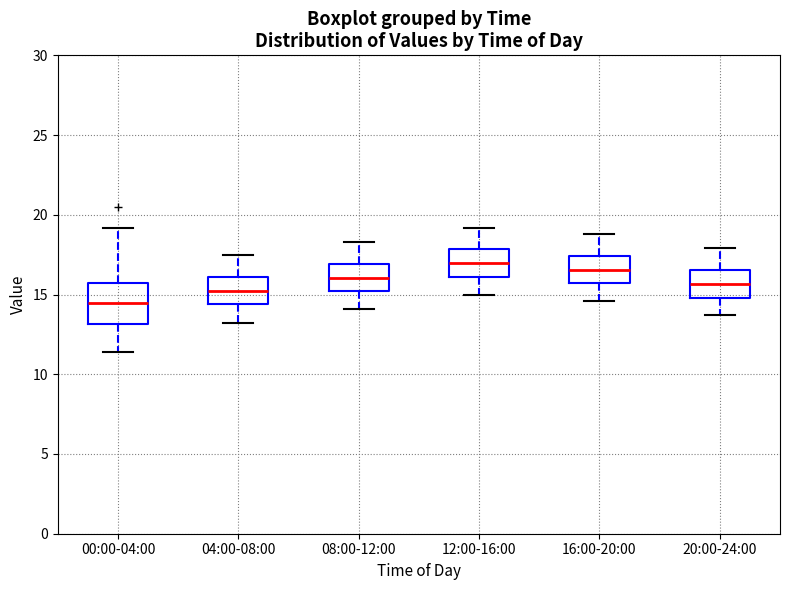

Reading left to right, transcribe this box plot: for each box, give where its median line is, the range the box spans, and where its two whiskers end, as read against the y-axis. The values are not printed on the chart, so give them approximately, as read against the axis.

00:00-04:00: median 14.5, box 13.0 to 15.5, whiskers 11.5 to 19.0
04:00-08:00: median 15.0, box 14.5 to 16.0, whiskers 13.0 to 17.5
08:00-12:00: median 16.0, box 15.0 to 17.0, whiskers 14.0 to 18.5
12:00-16:00: median 17.0, box 16.0 to 18.0, whiskers 15.0 to 19.0
16:00-20:00: median 16.5, box 15.5 to 17.5, whiskers 14.5 to 19.0
20:00-24:00: median 15.5, box 15.0 to 16.5, whiskers 13.5 to 18.0